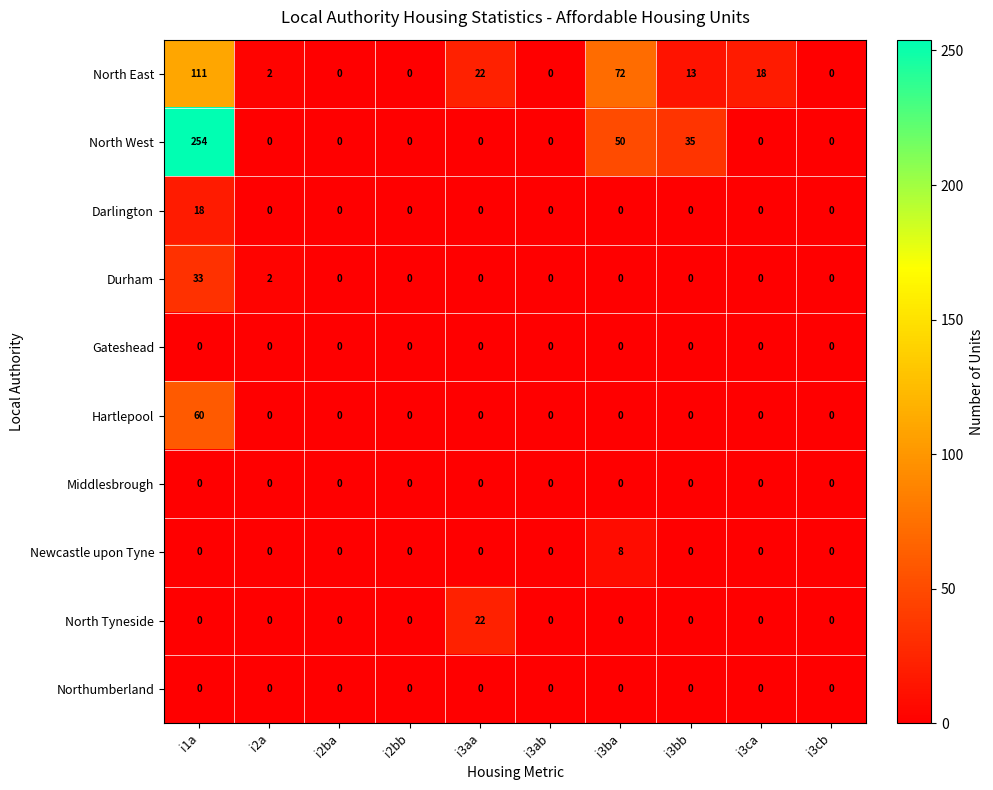

Which series has the widest spread of values?

North West